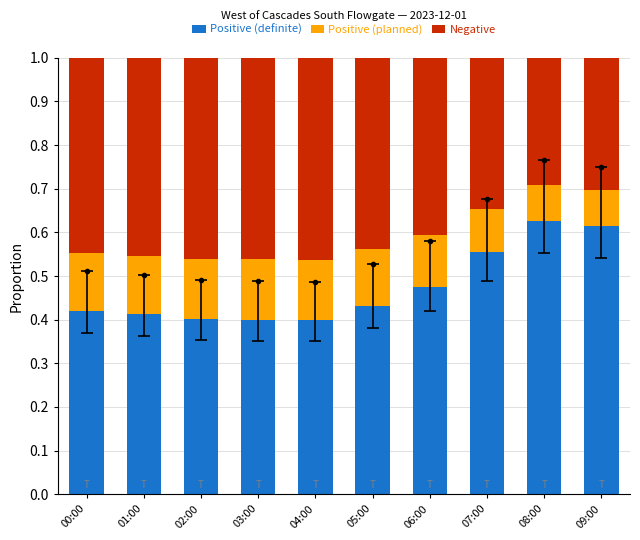

True or false: Positive (definite) has a value of 0.1 at 02:00.

False